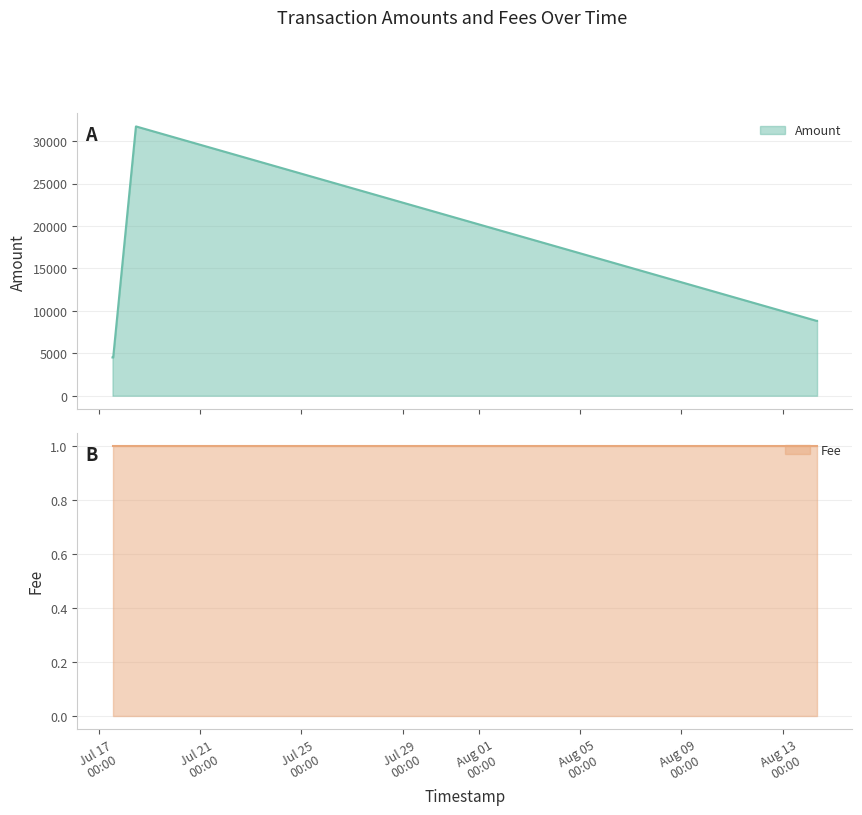

True or false: Amount has a value of 3390.7 at 2017-08-14 08:15:37.

False